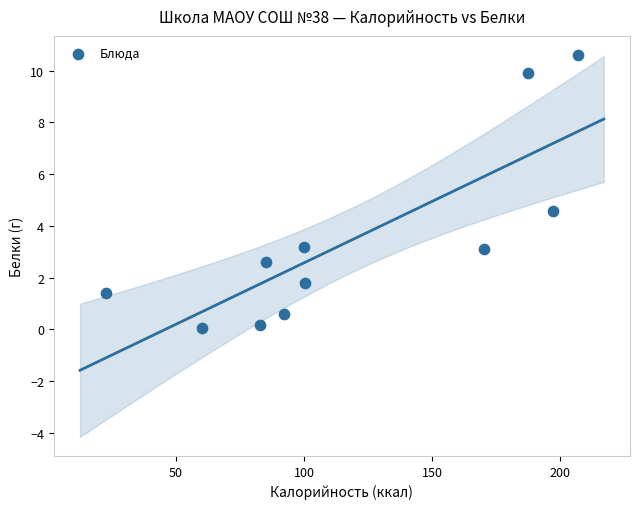

What Y value in the scatter plot is closest to 5?

4.6